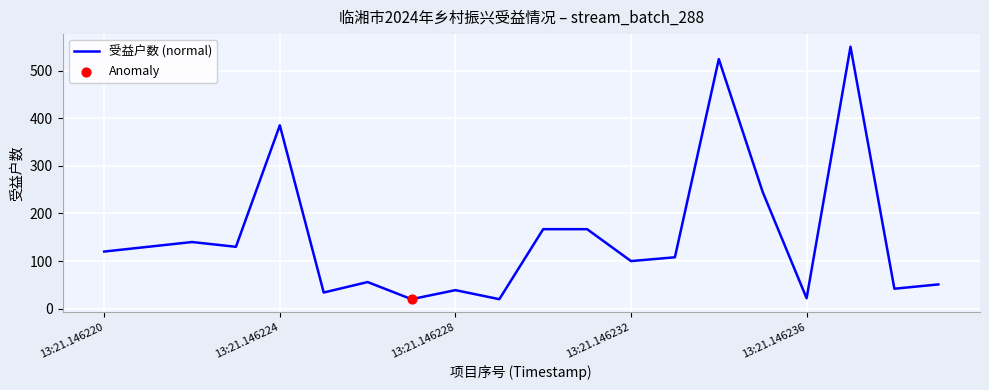

What is the smallest value displayed?

20